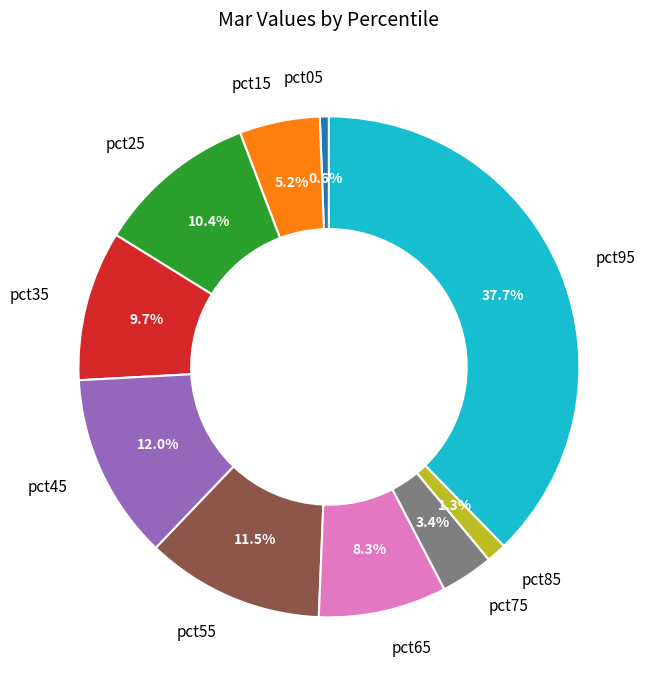

Which has a higher value, pct15 or pct85?

pct15